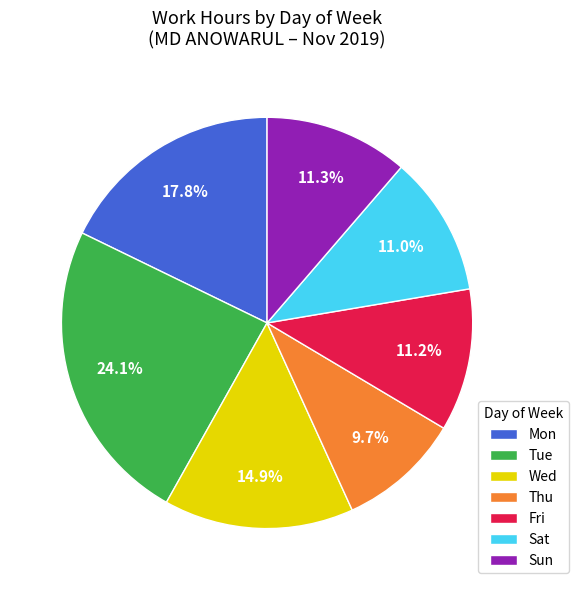

What is the smallest slice in the pie chart?

Thu